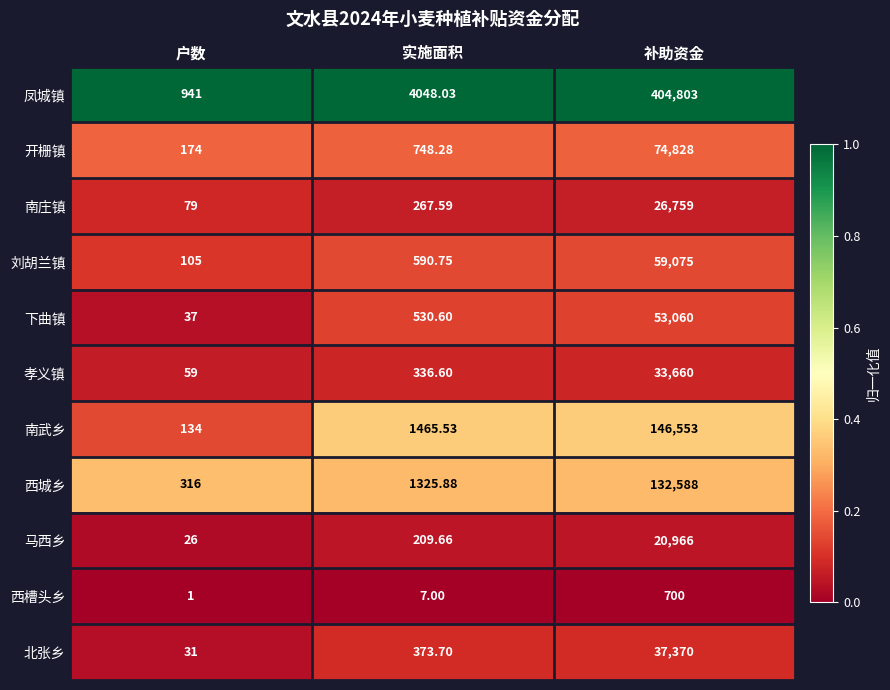

Between 户数 and 补助资金, which series saw the biggest shift?

凤城镇